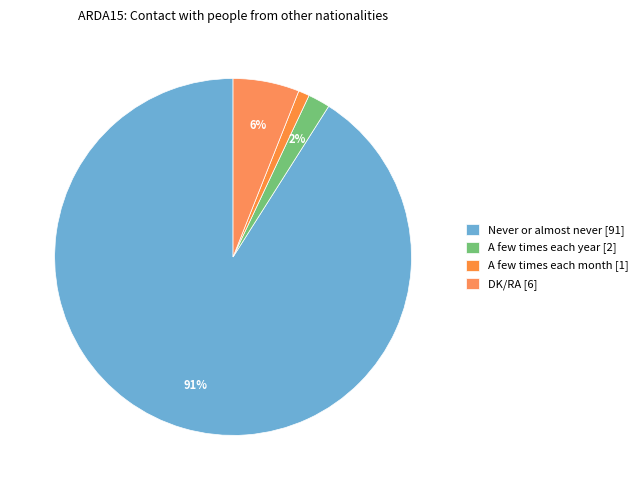

How many segments does this pie chart have?

4